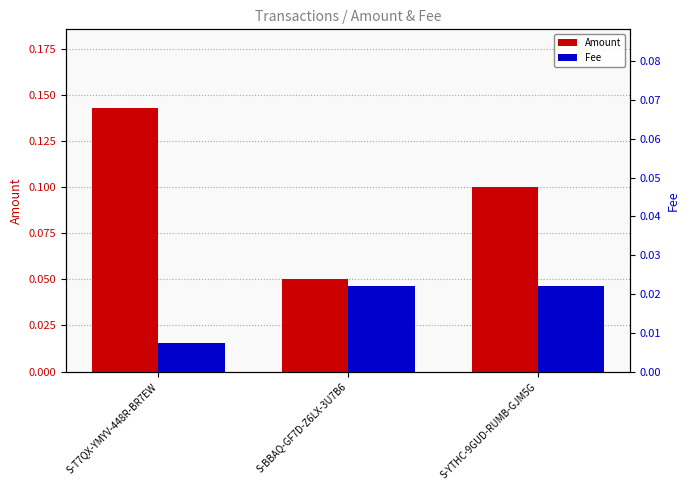

Reading right to left, what are all the values shown in this chart?

Amount: S-YTHC-9GUD-RUMB-GJM5G=0.1	S-BBAQ-GF7D-Z6LX-3U7B6=0.1	S-T7QX-YMYV-448R-BR7EW=0.1
Fee: S-YTHC-9GUD-RUMB-GJM5G=0.0	S-BBAQ-GF7D-Z6LX-3U7B6=0.0	S-T7QX-YMYV-448R-BR7EW=0.0